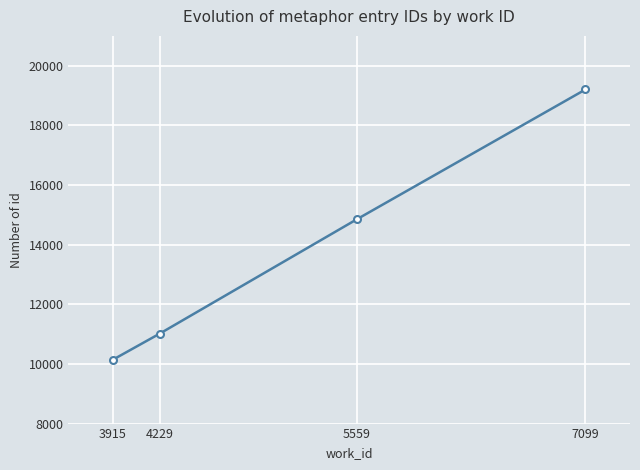

What is the change in value from 3915 to 7099?

+9060